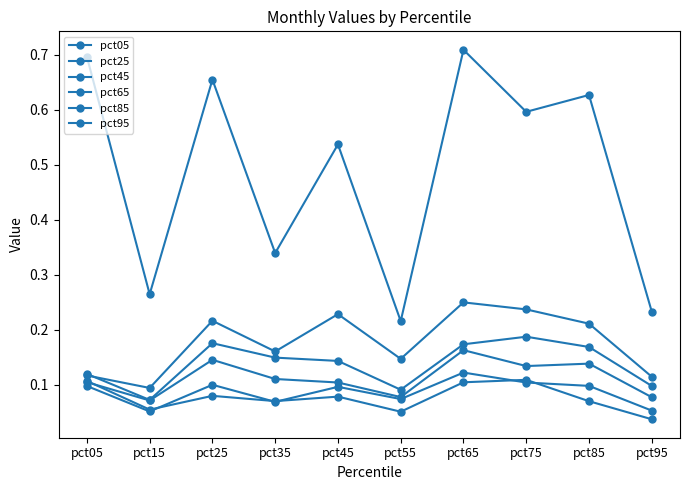

How many lines are shown in the chart?

6